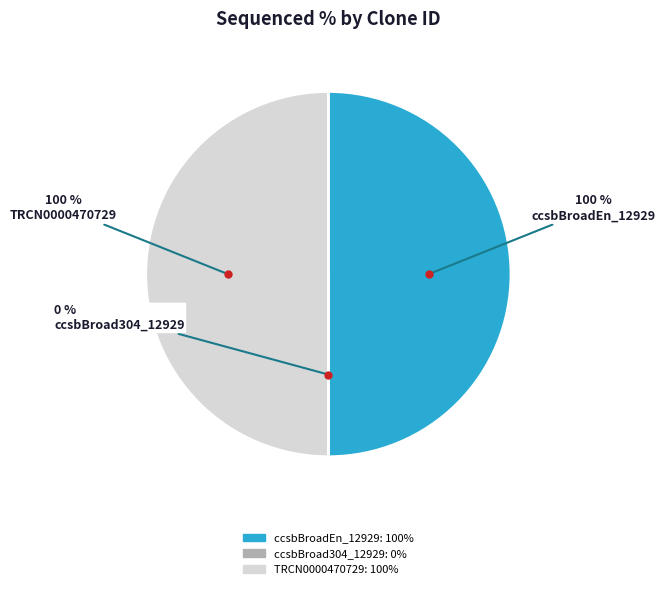

What is the total percentage of TRCN0000470729 and ccsbBroadEn_12929?

100.0%